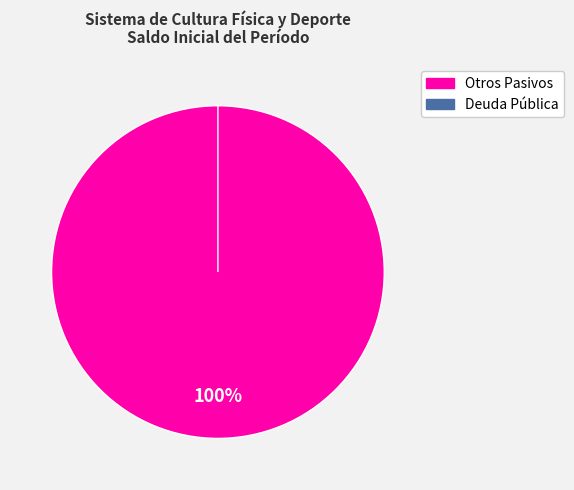

Is there any slice that represents more than half of the pie?

Yes